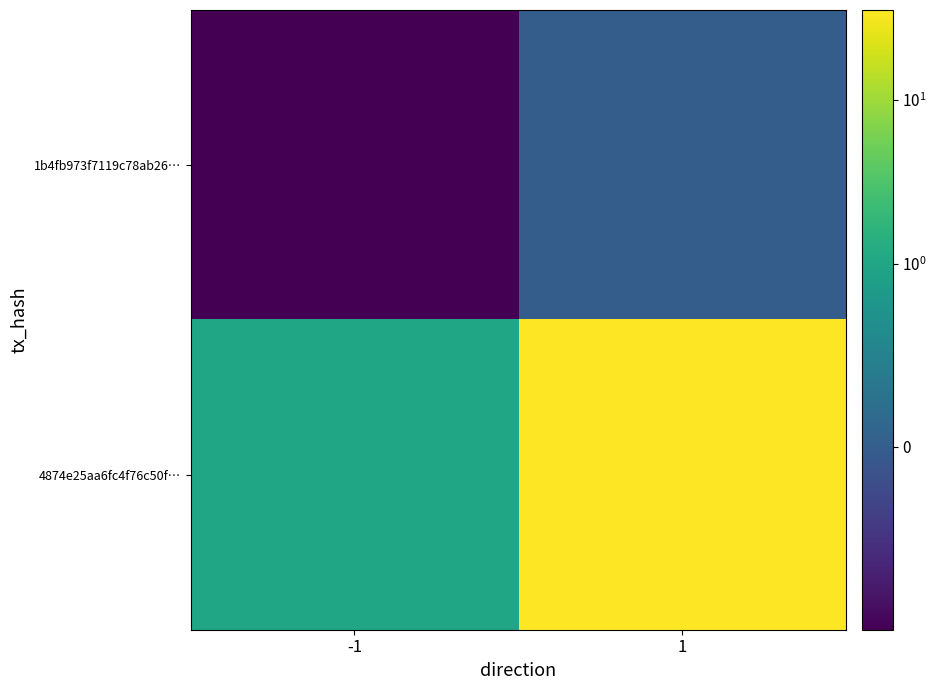

Reading right to left, list all the values displayed in this chart.

1b4fb973f7119c78ab26…: 1=0	-1=-1
4874e25aa6fc4f76c50f…: 1=35	-1=1